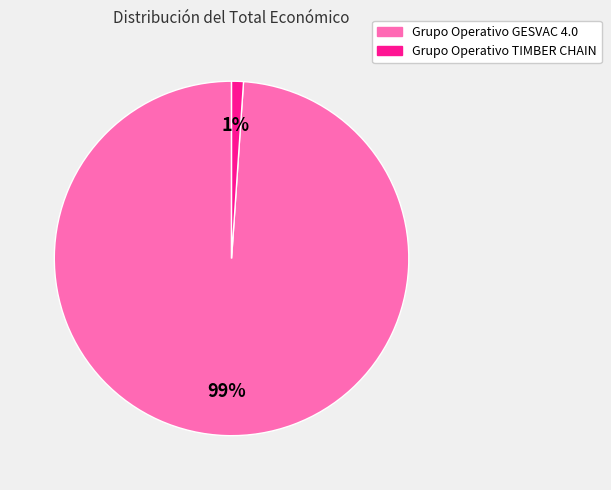

Which slice is the smallest?

Grupo Operativo TIMBER CHAIN